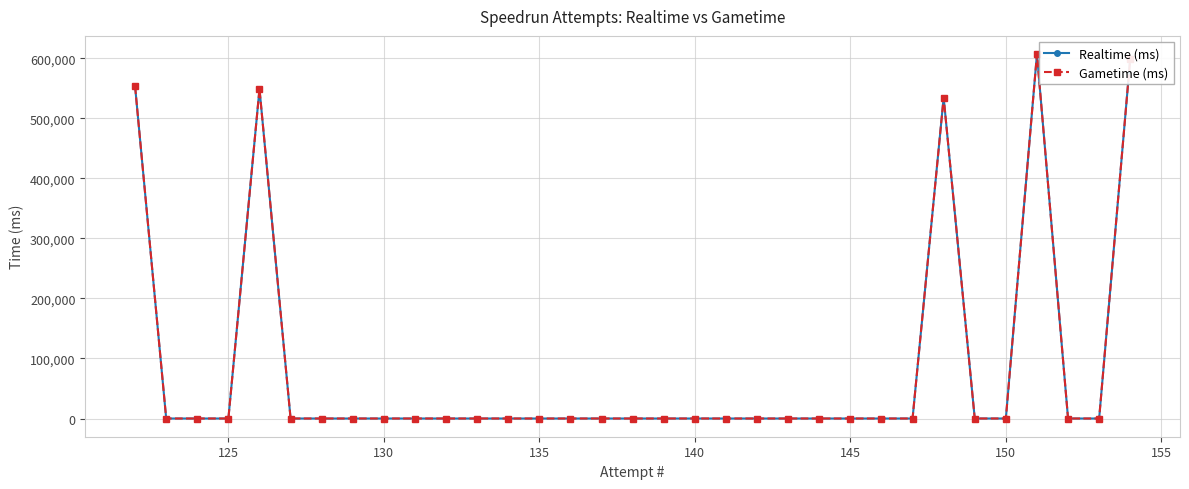

Which series has the widest spread of values?

Realtime (ms)